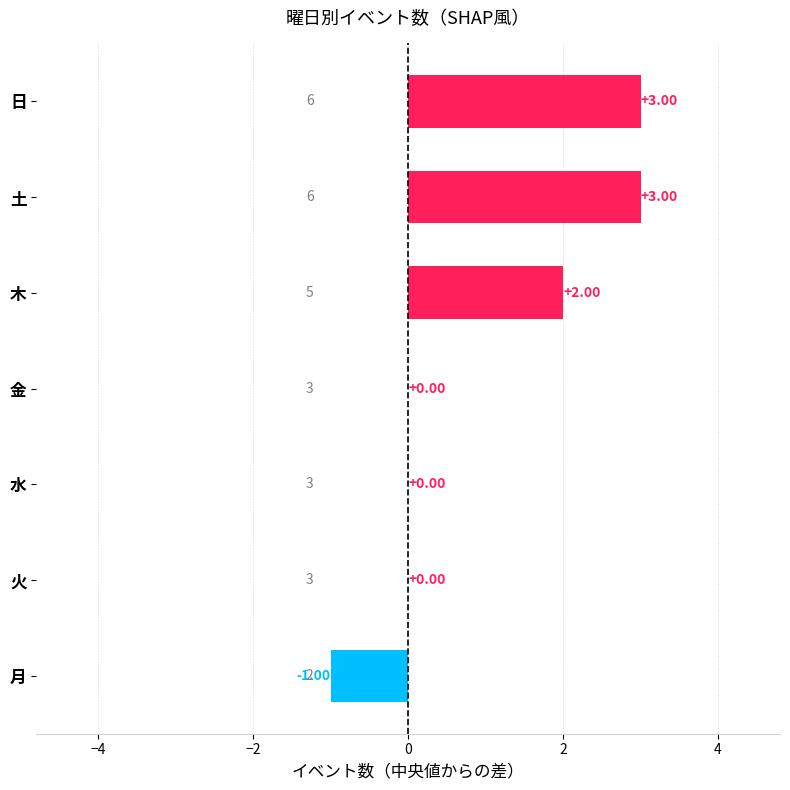

What is the sum of all values?

7